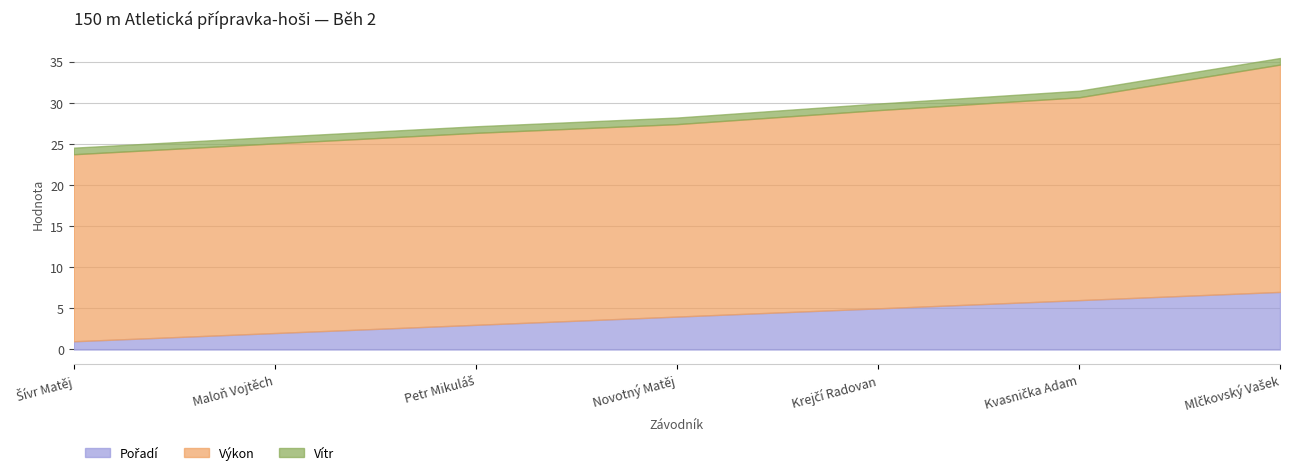

What position from the right is Petr Mikuláš?

5